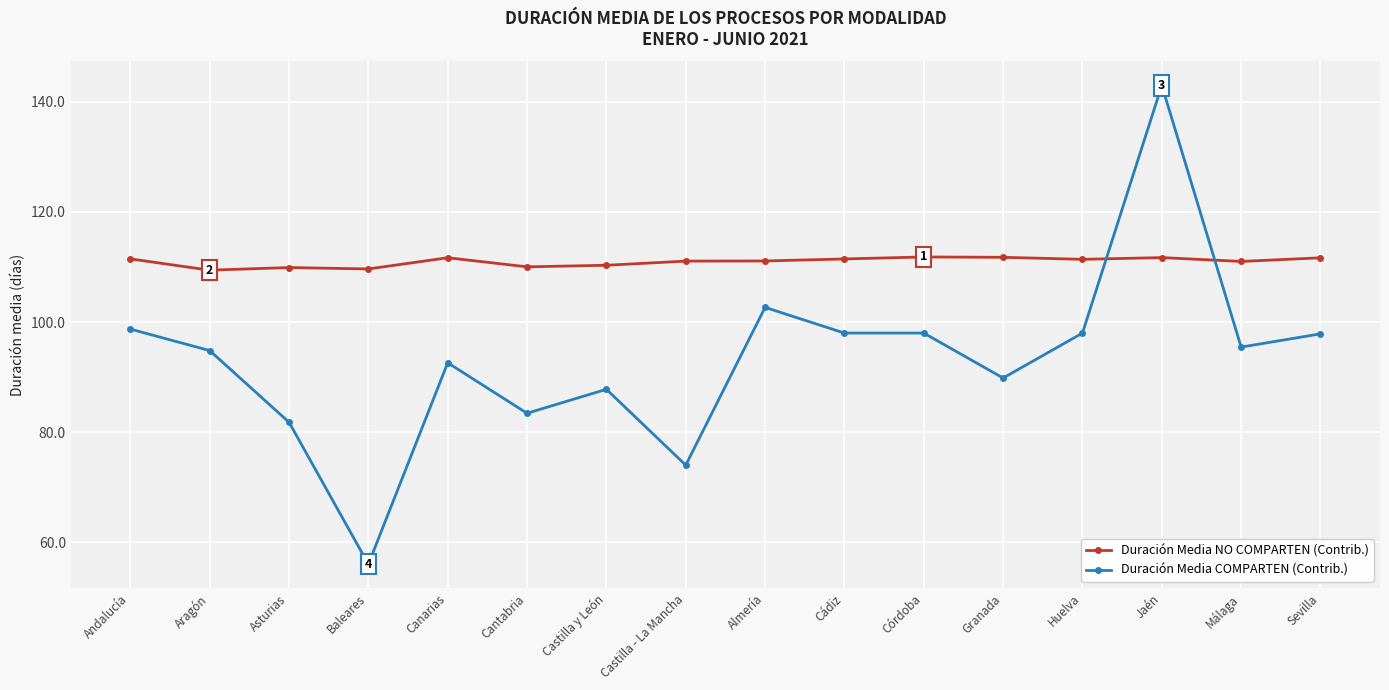

What is the sum of all Duración Media COMPARTEN (Contrib.) values?

1492.0